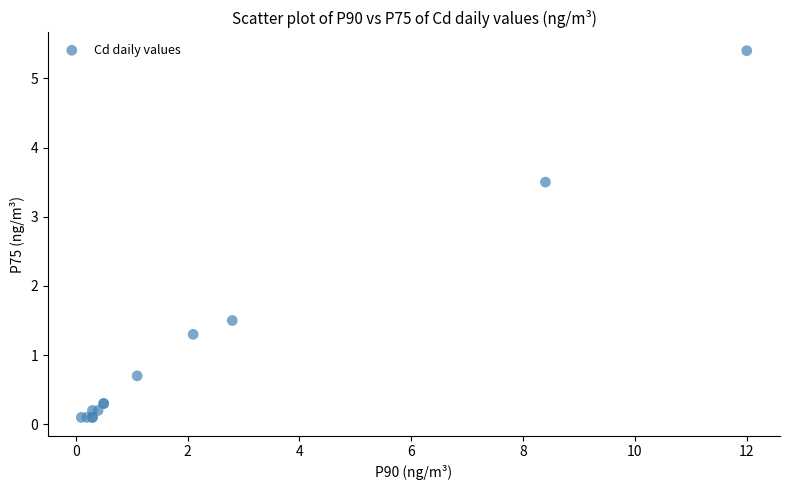

What Y value in the scatter plot is closest to 2?

1.5